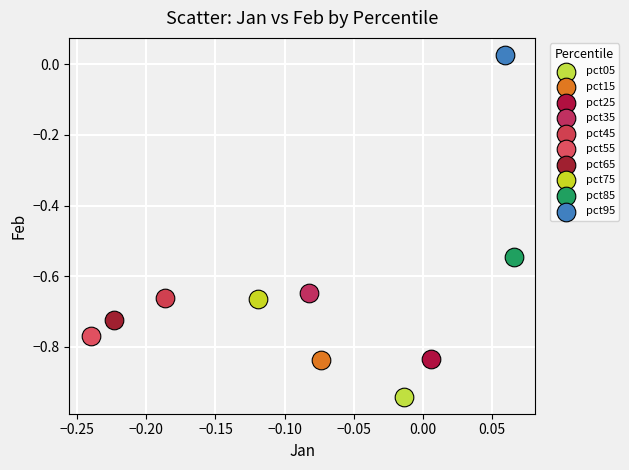

What are all the series names shown in the legend?

pct05, pct15, pct25, pct35, pct45, pct55, pct65, pct75, pct85, pct95